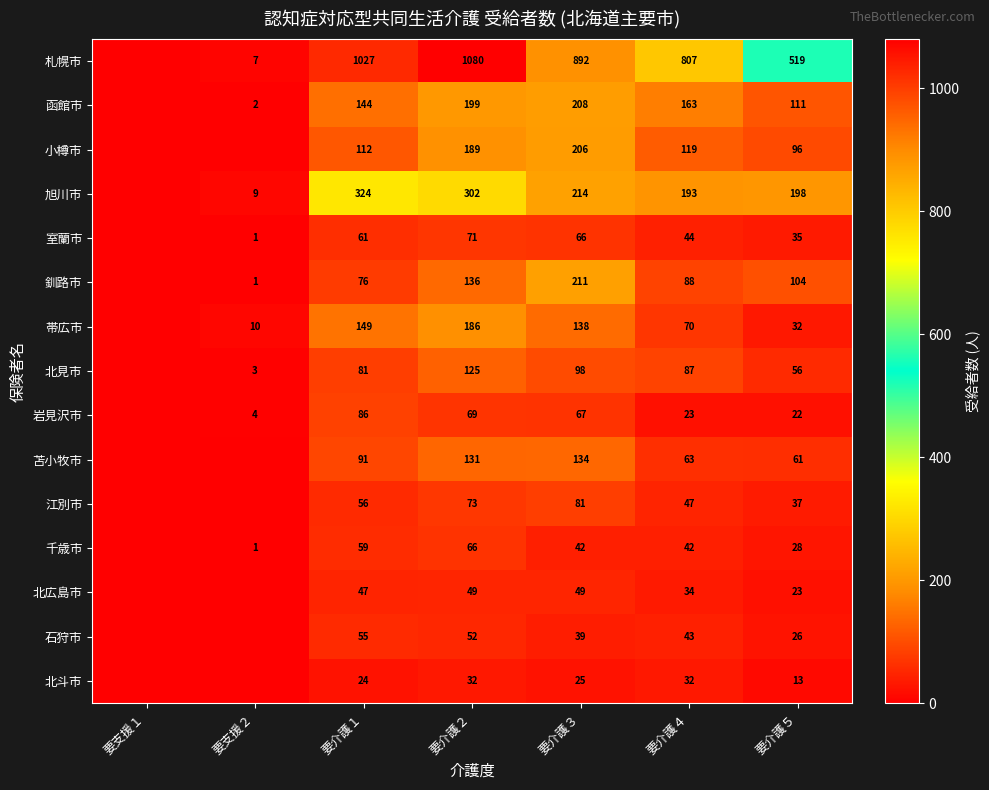

The 苫小牧市 series shows 131 at 要介護２. True or false?

True